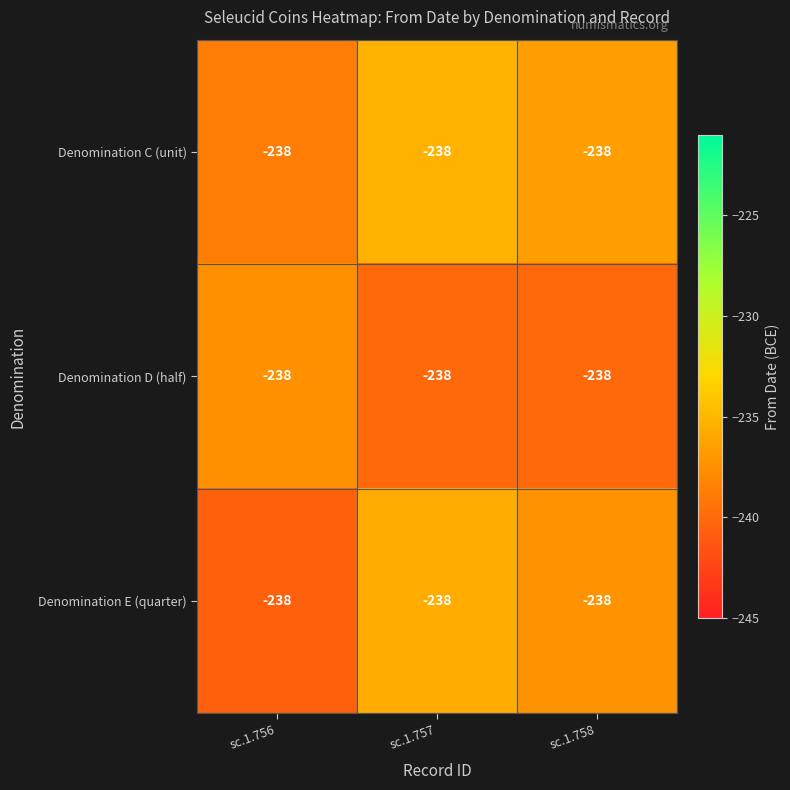

True or false: Denomination E (quarter) has a value of -63.5 at sc.1.758.

False